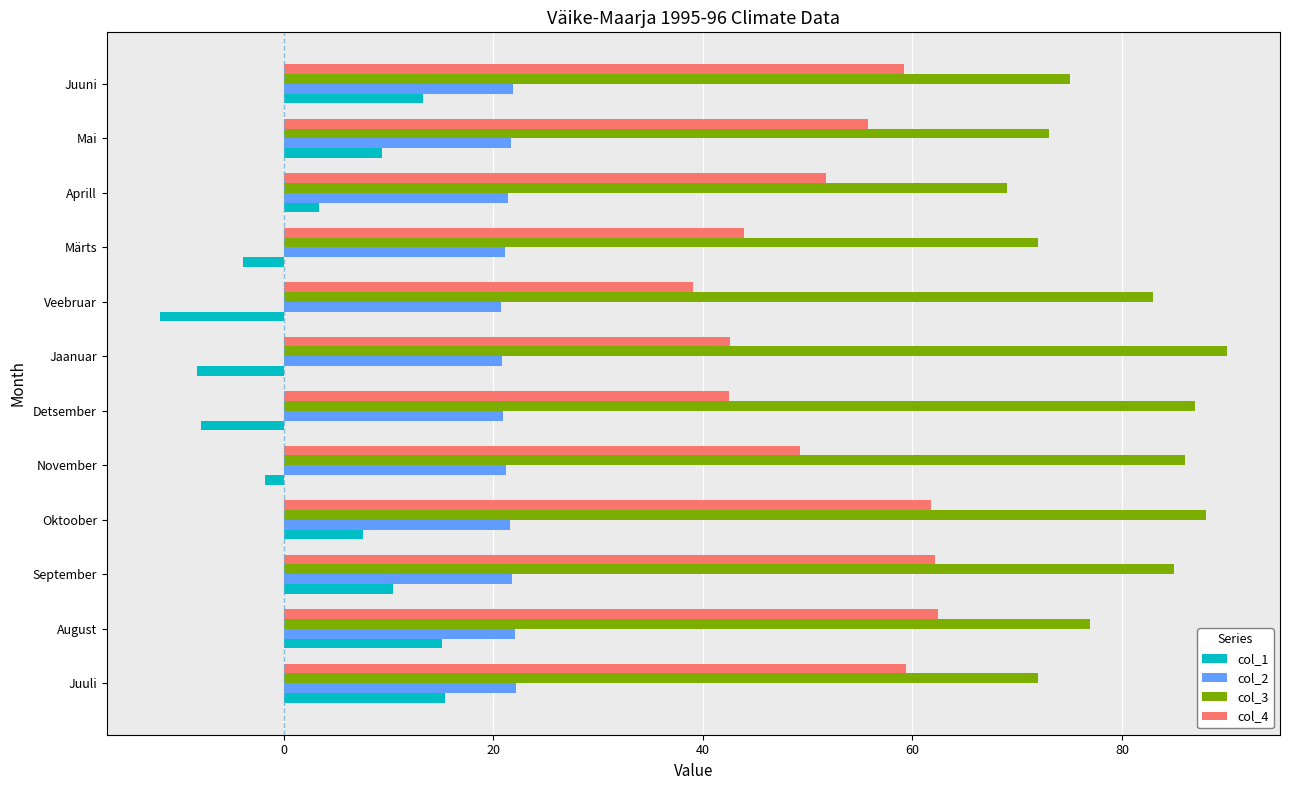

The col_1 series shows 8.3 at Juuni. True or false?

False